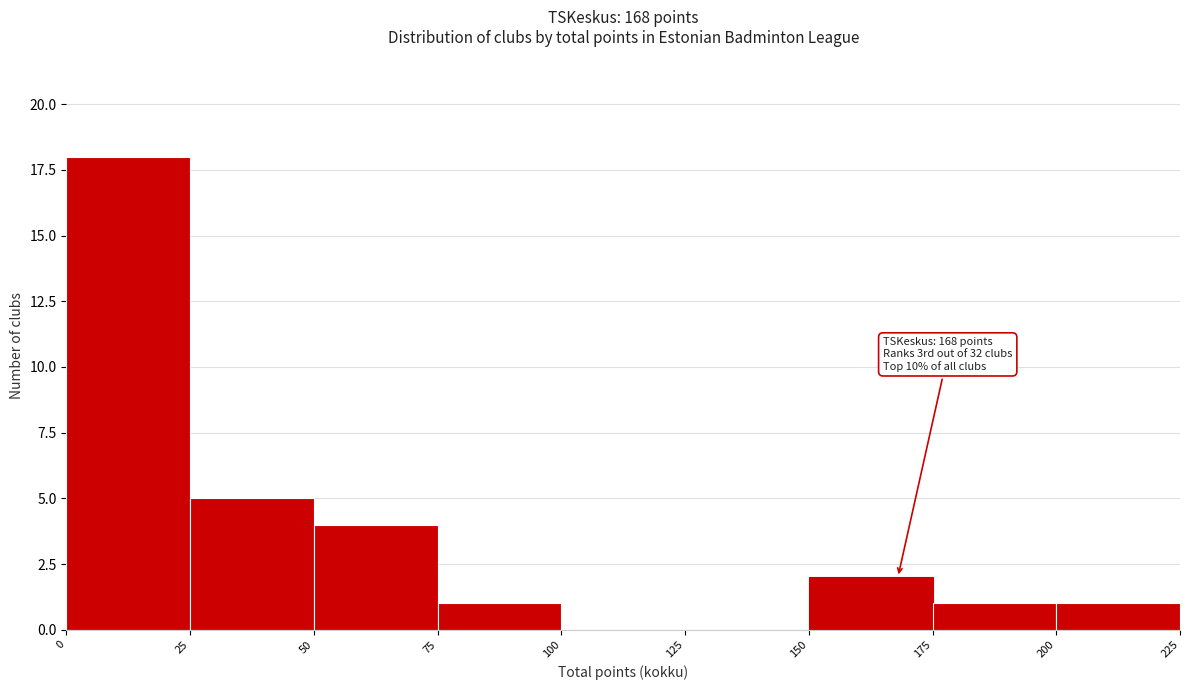

Which range on the x-axis has the tallest bar?

0 to 25